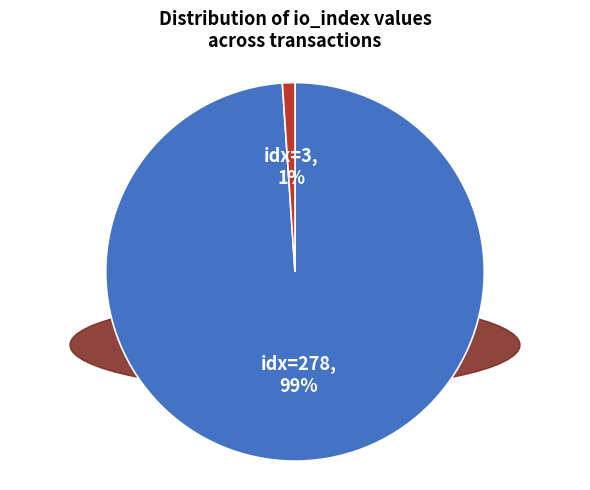

To the nearest percent, what is the average slice percentage?

50%